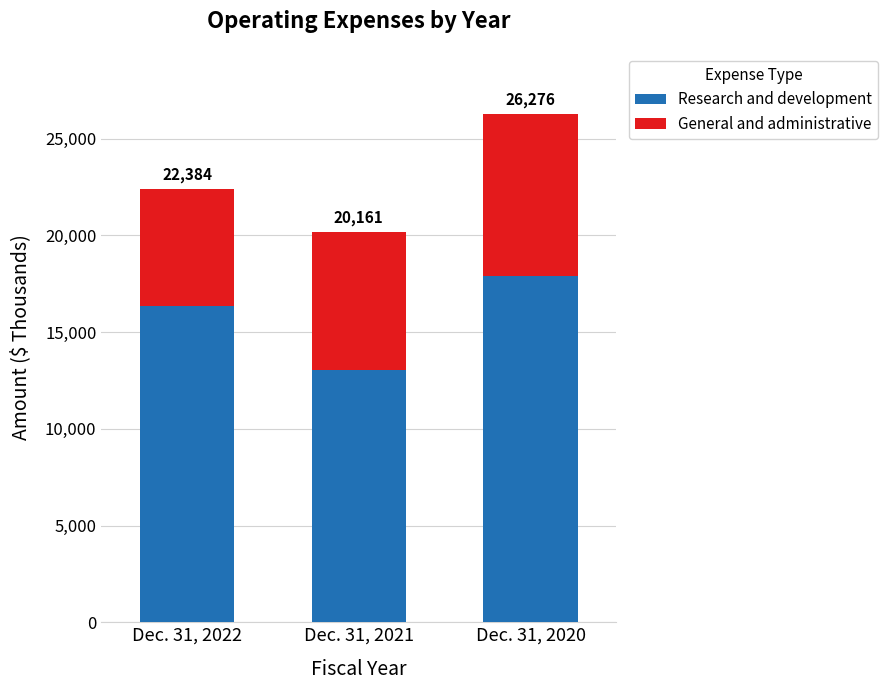

Does the chart contain stacked bars?

Yes